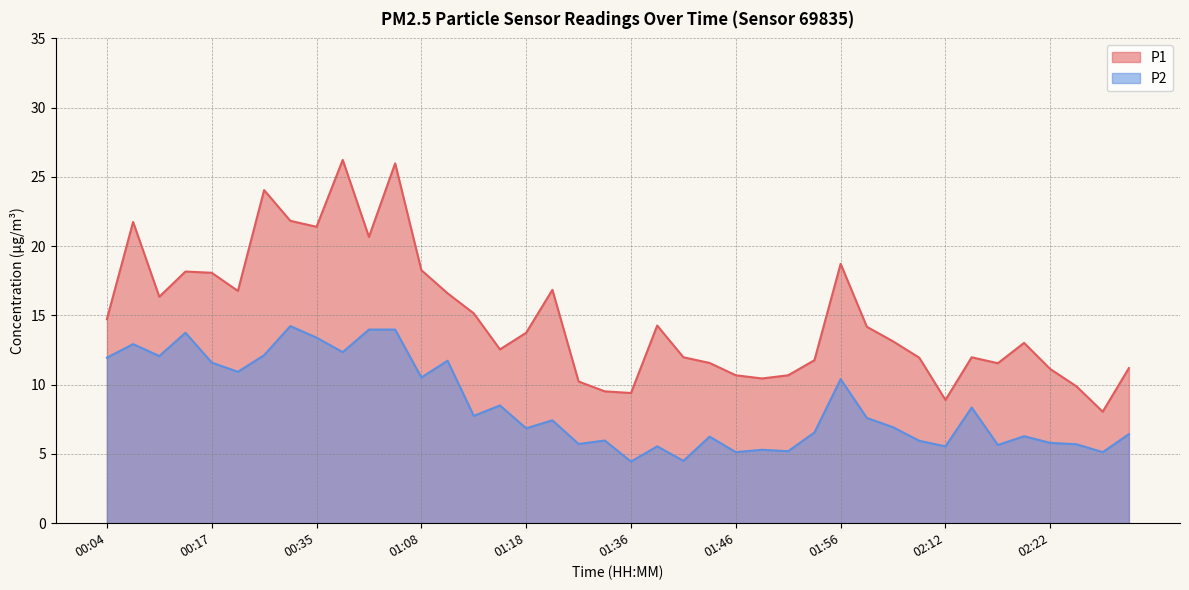

At which label is P1 closest to 17?

01:26